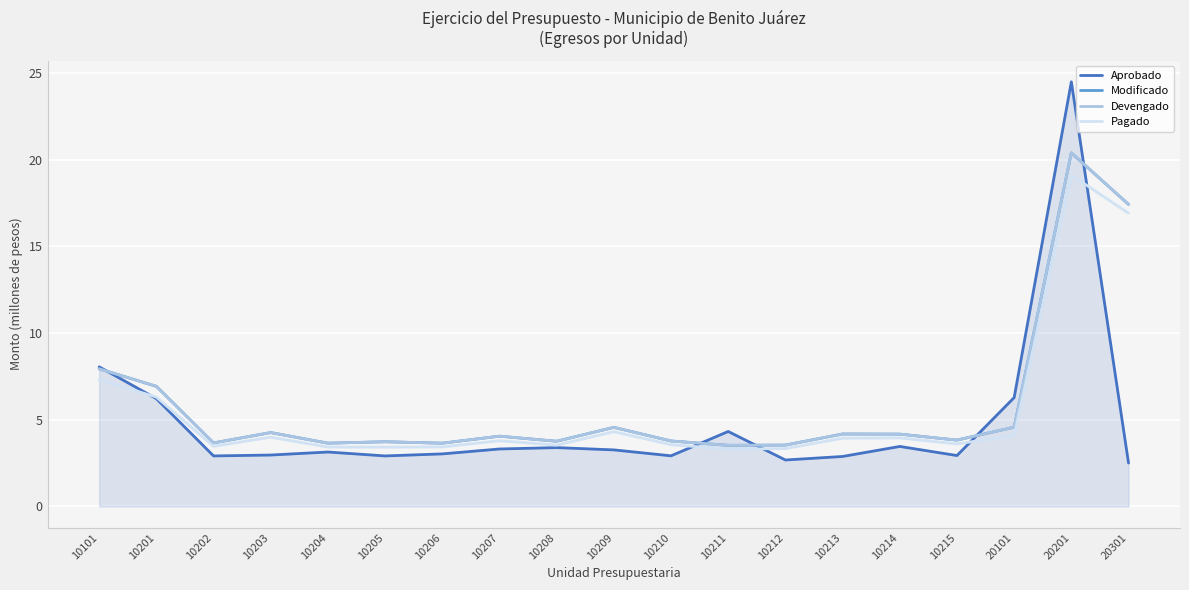

Reading right to left, list all the values displayed in this chart.

Aprobado: 20301=2.5	20201=24.5	20101=6.3	10215=2.9	10214=3.5	10213=2.9	10212=2.7	10211=4.3	10210=2.9	10209=3.3	10208=3.4	10207=3.3	10206=3.0	10205=2.9	10204=3.1	10203=3.0	10202=2.9	10201=6.2	10101=8.1
Modificado: 20301=17.4	20201=20.4	20101=4.6	10215=3.8	10214=4.2	10213=4.2	10212=3.5	10211=3.5	10210=3.8	10209=4.6	10208=3.8	10207=4.1	10206=3.7	10205=3.7	10204=3.7	10203=4.3	10202=3.7	10201=6.9	10101=7.9
Devengado: 20301=17.4	20201=20.4	20101=4.6	10215=3.8	10214=4.2	10213=4.2	10212=3.5	10211=3.5	10210=3.8	10209=4.6	10208=3.8	10207=4.1	10206=3.7	10205=3.7	10204=3.7	10203=4.3	10202=3.7	10201=6.9	10101=7.9
Pagado: 20301=16.9	20201=19.1	20101=4.1	10215=3.6	10214=4.0	10213=3.9	10212=3.3	10211=3.3	10210=3.6	10209=4.3	10208=3.5	10207=3.8	10206=3.4	10205=3.4	10204=3.4	10203=4.0	10202=3.5	10201=6.3	10101=7.3